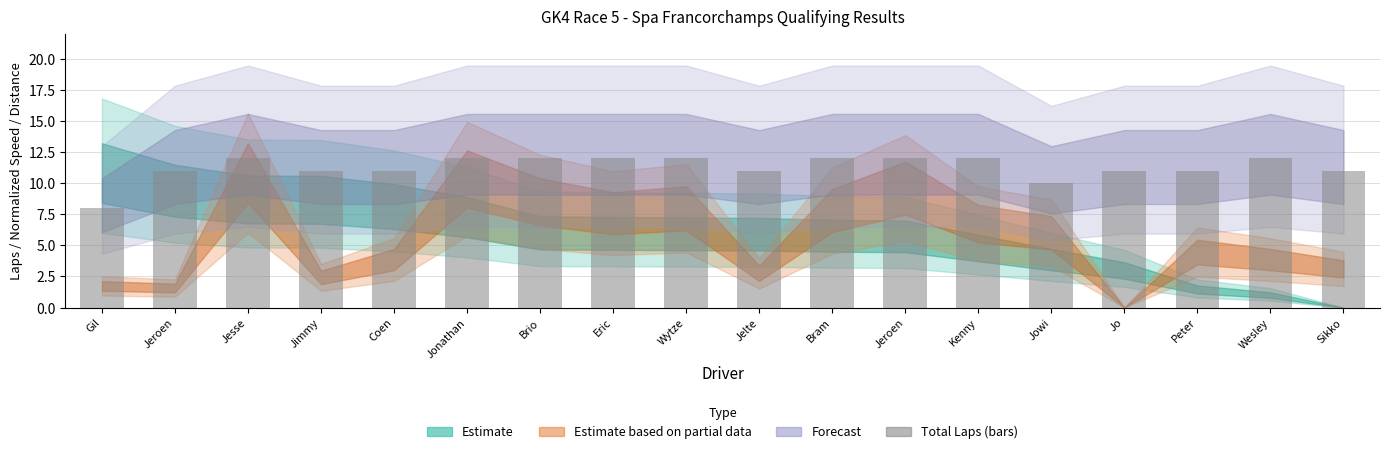

Approximately how many times larger is the value at Jeroen compared to Jowi?

1.2